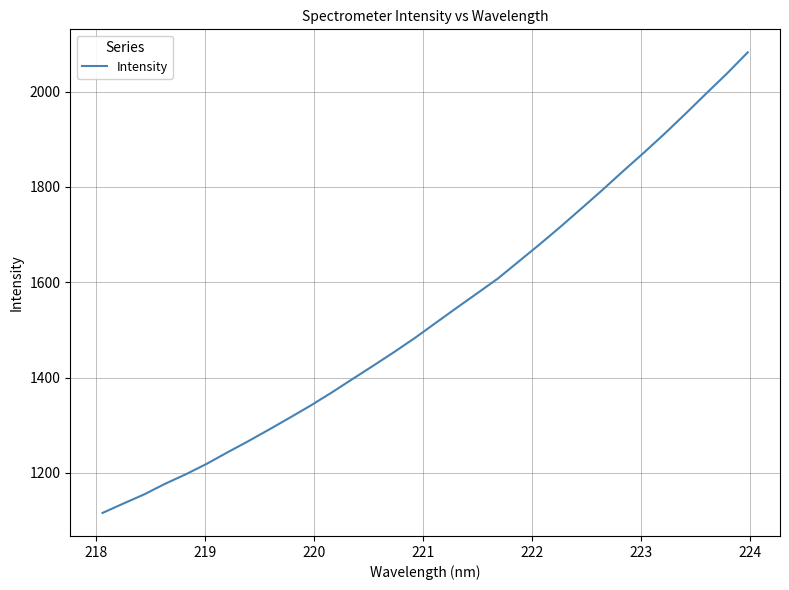

What is the greatest value displayed?

2082.5